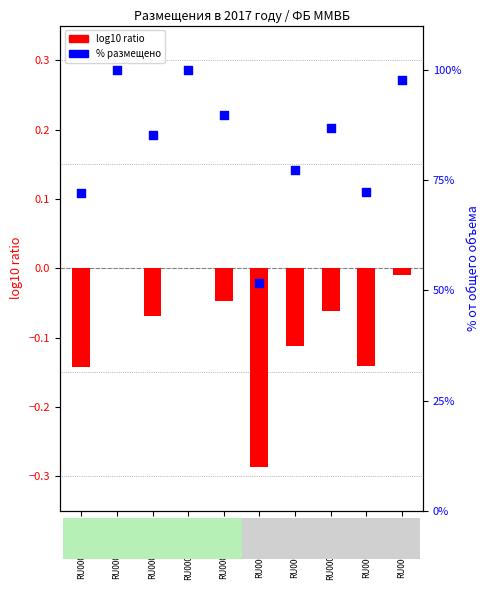

Which series has the largest total across all categories?

% размещено